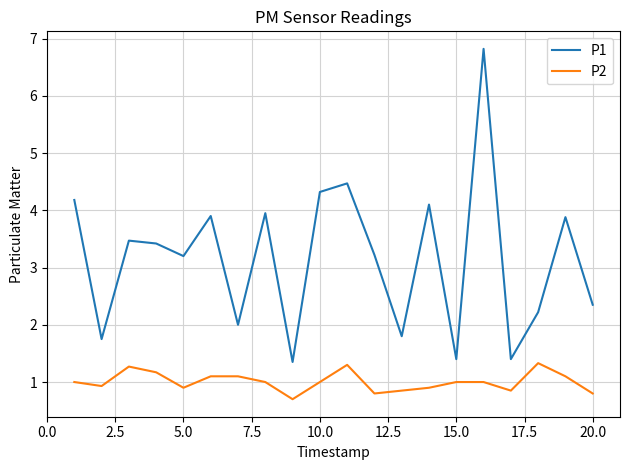

True or false: P1 and P2 intersect in this chart.

False